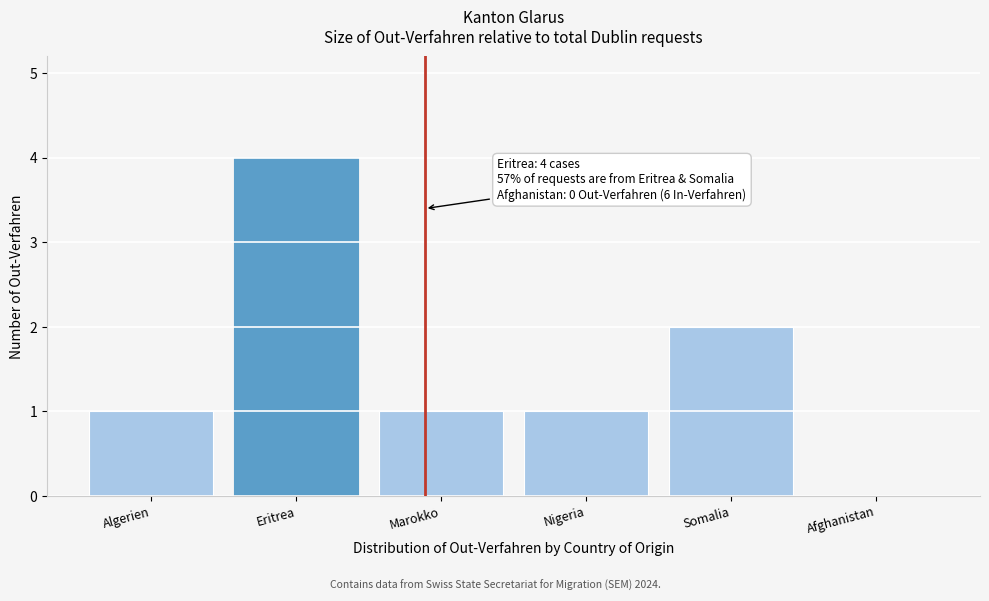

Reading left to right, extract all data points from this chart.

Algerien=1	Eritrea=4	Marokko=1	Nigeria=1	Somalia=2	Afghanistan=0